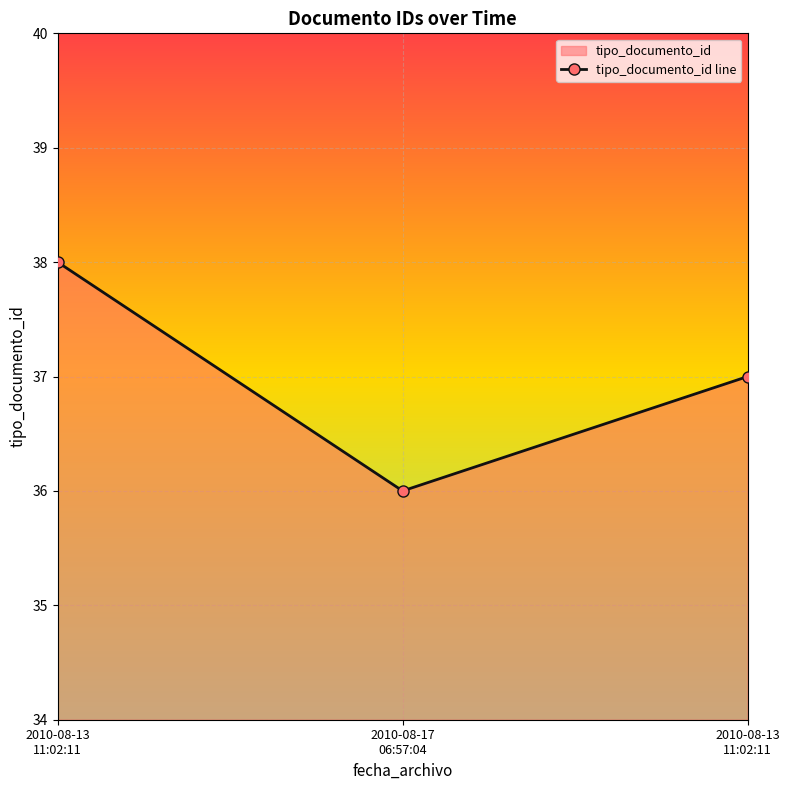

How many data points are less than 37?

1